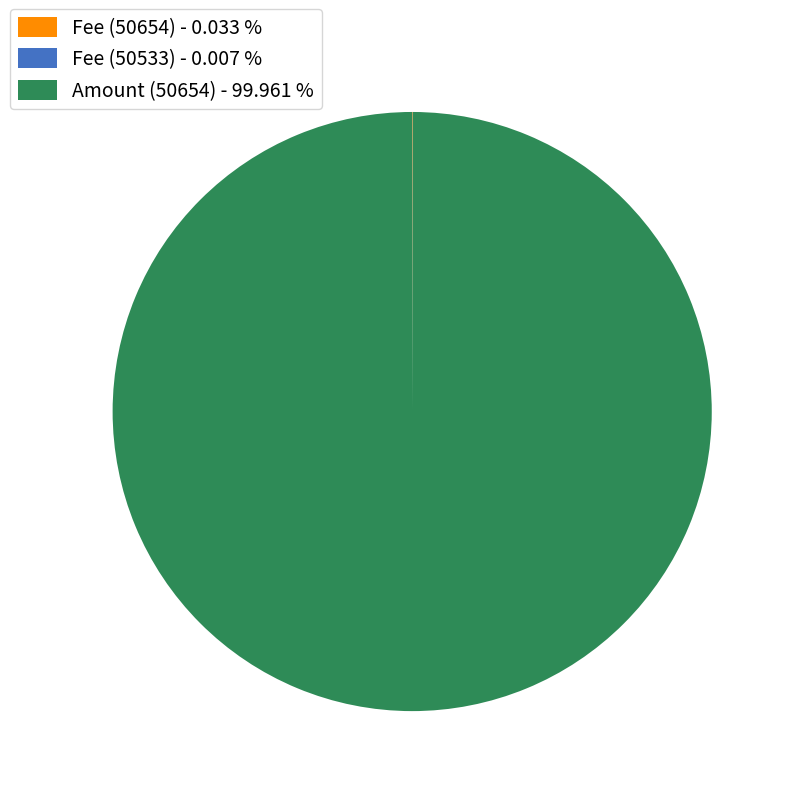

Does any single category account for the majority?

Yes